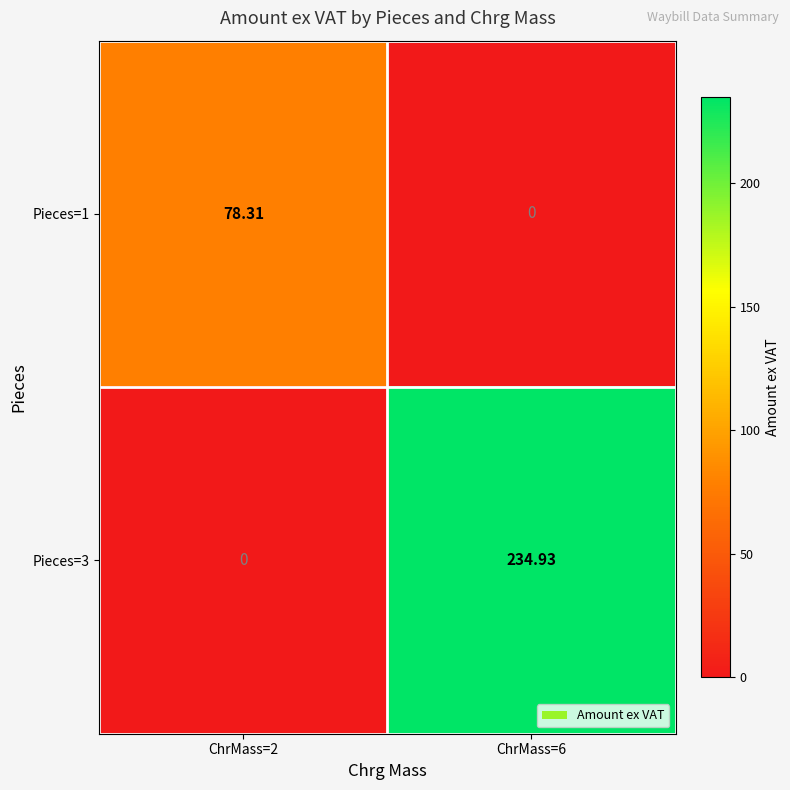

Is the value of Pieces=1 at ChrMass=6 greater than the value of Pieces=3 at ChrMass=6?

No